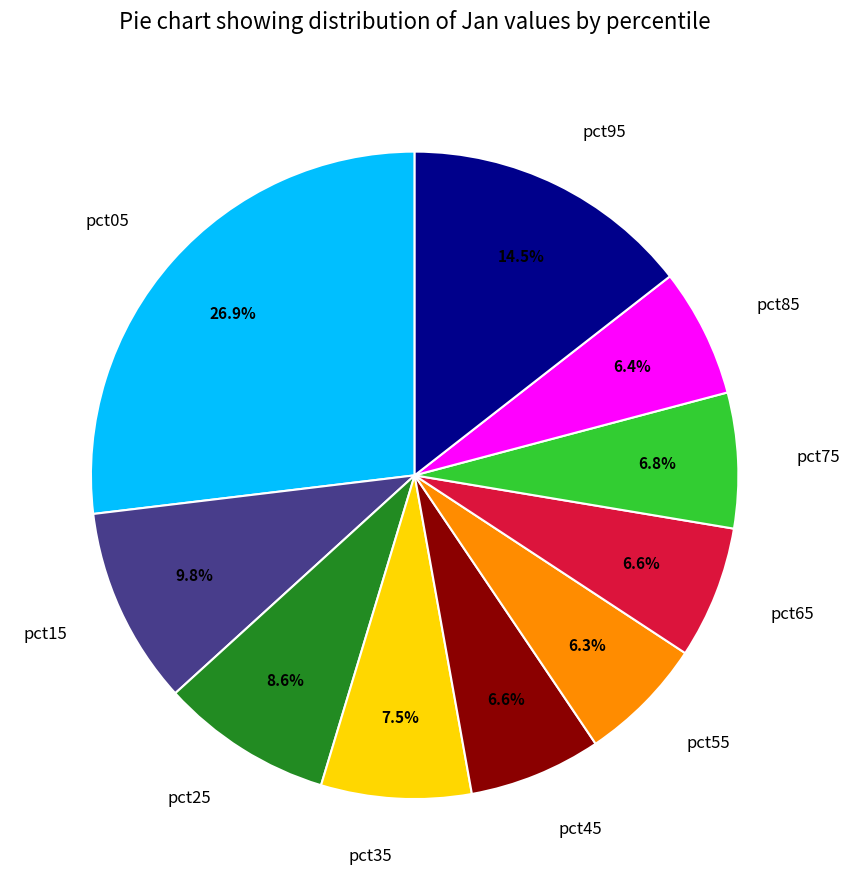

Between pct05 and pct55, which is larger?

pct05